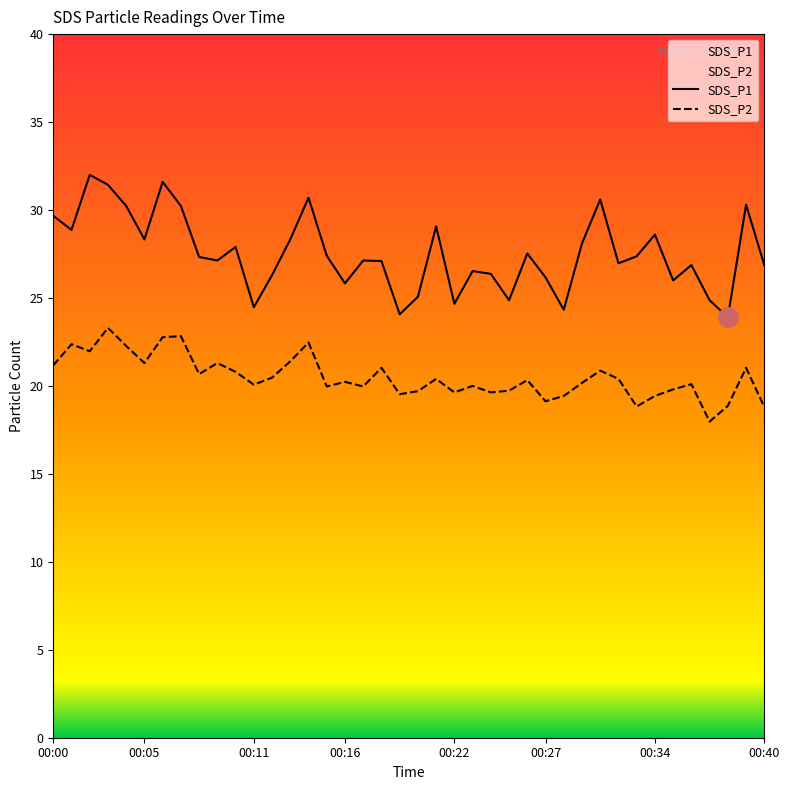

True or false: SDS_P2 has a value of 21.4 at 00:13.

True